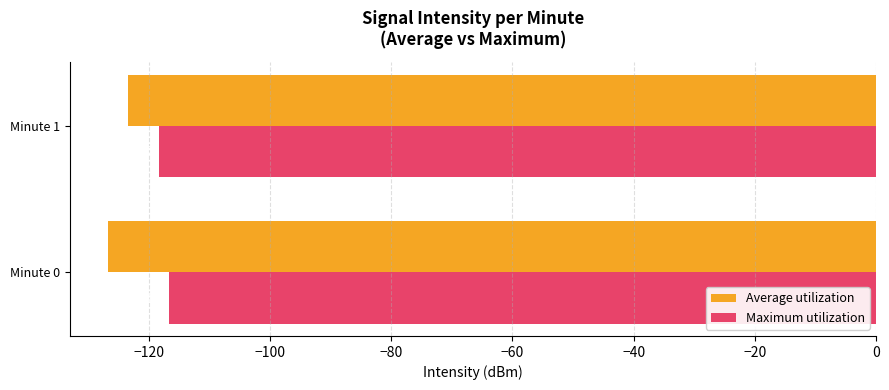

What are all the series names shown in the legend?

Average utilization, Maximum utilization